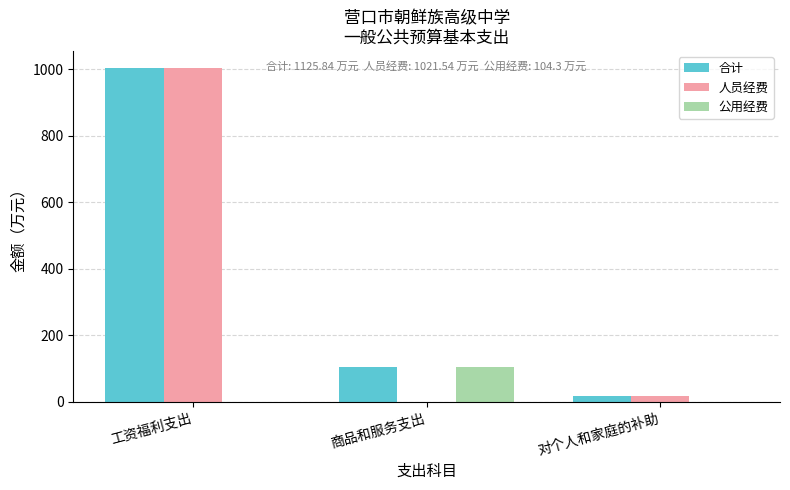

The value of 合计 at 商品和服务支出 is 150.5. True or false?

False